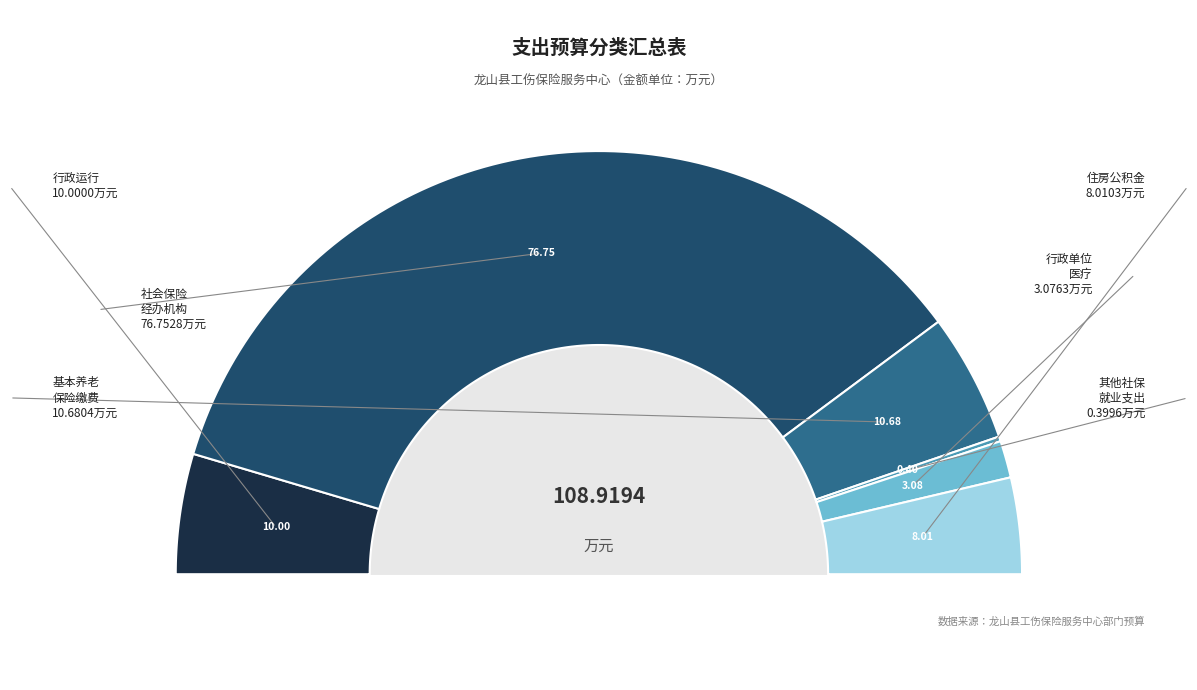

Is there a majority slice in this chart?

Yes